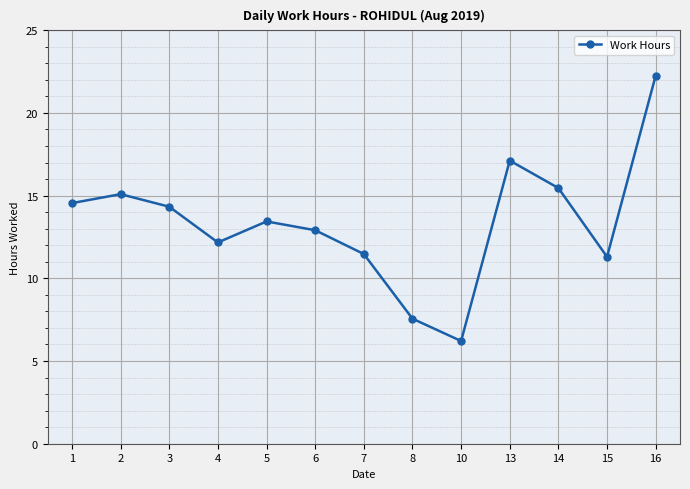

Reading left to right, transcribe all the data shown in this chart.

14.6	15.1	14.3	12.2	13.4	12.9	11.5	7.6	6.2	17.1	15.5	11.3	22.3